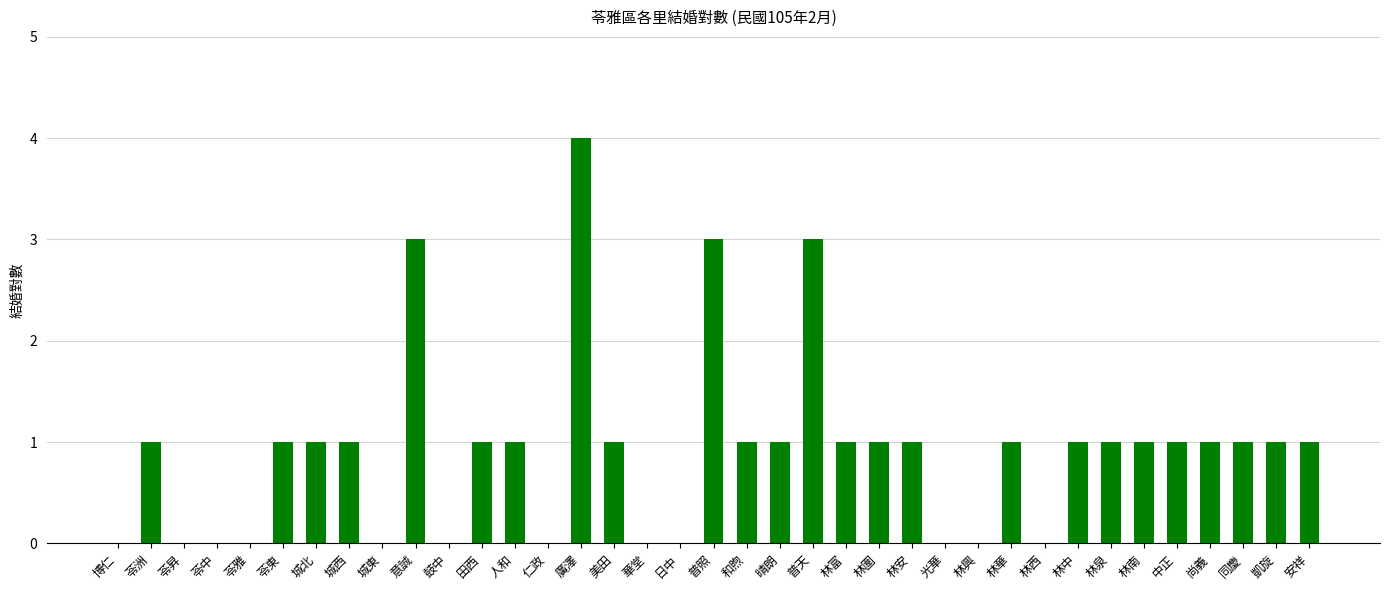

Reading left to right, what are all the values shown in this chart?

0	1	0	0	0	1	1	1	0	3	0	1	1	0	4	1	0	0	3	1	1	3	1	1	1	0	0	1	0	1	1	1	1	1	1	1	1